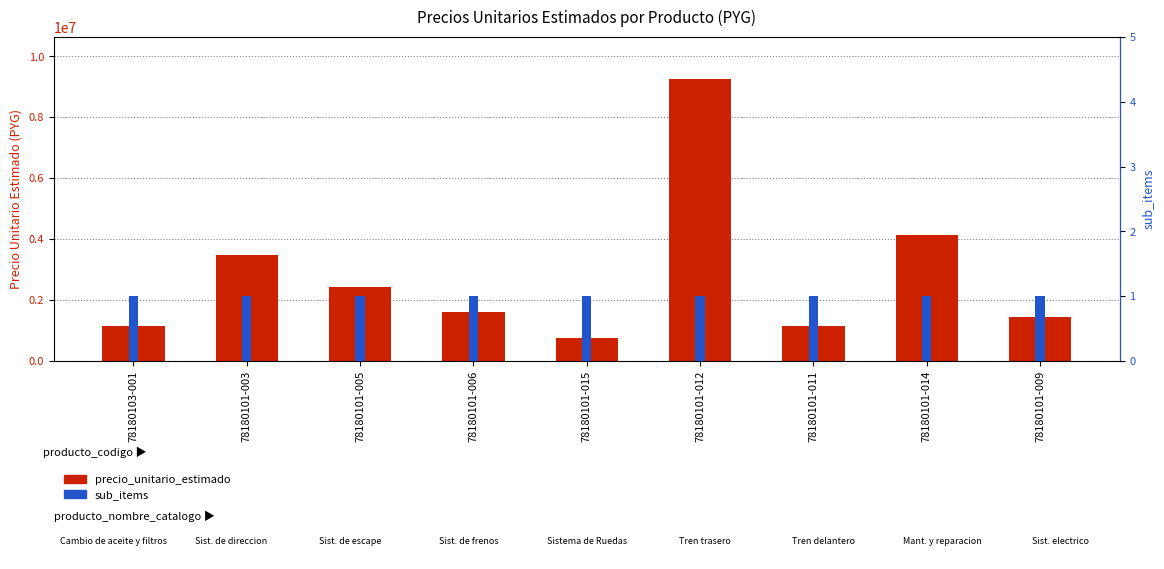

Count the number of categories in the chart.

9